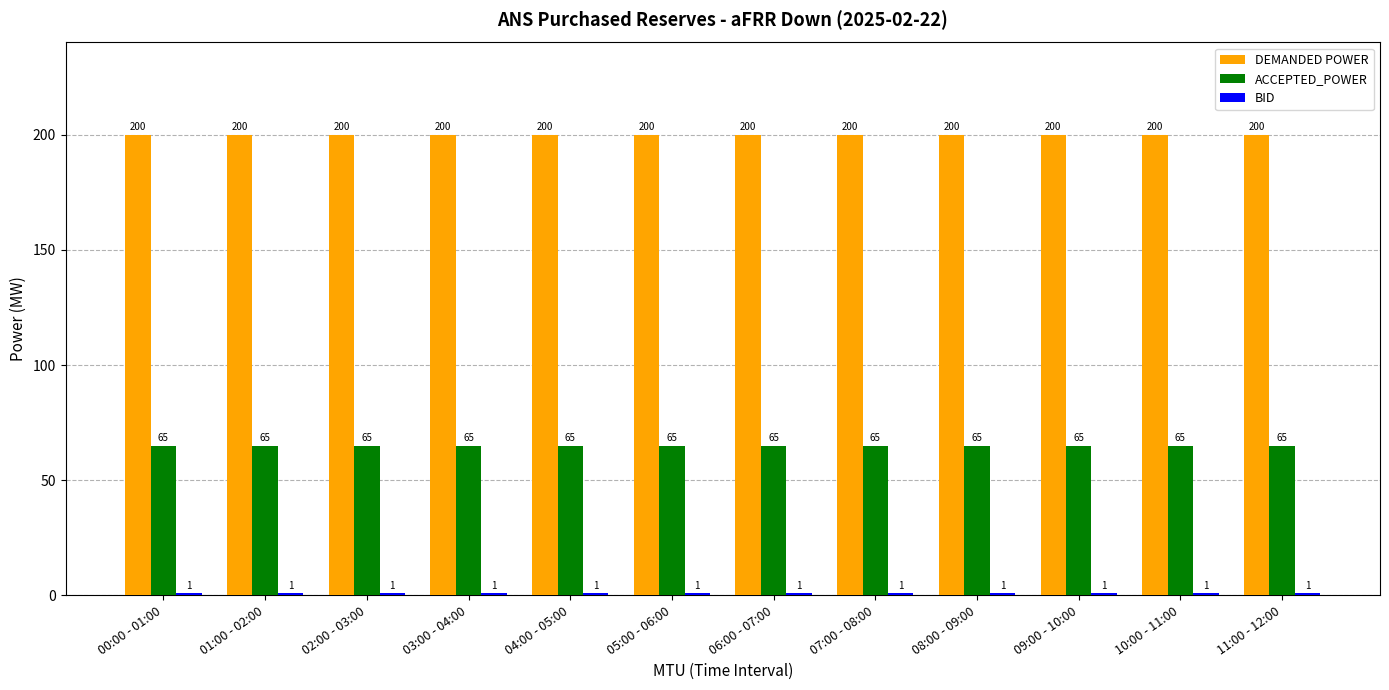

What is the approximate value of DEMANDED POWER at 11:00 - 12:00?

200